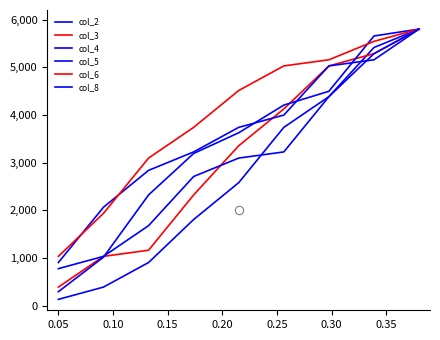

What is the difference between the maximum and minimum values in the col_8 series?

5026.7